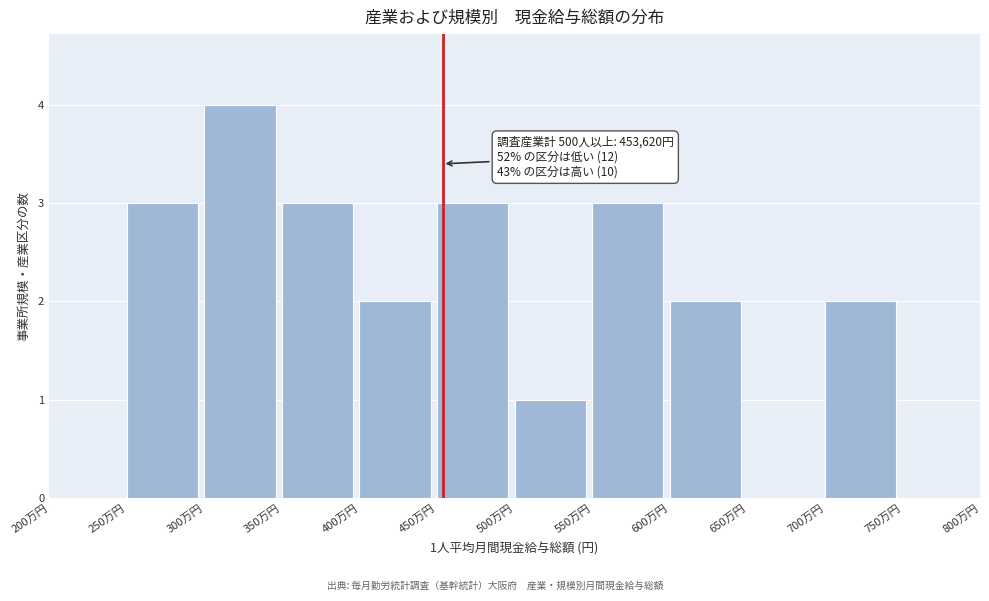

Reading right to left, list all the values displayed in this chart.

750万円=0	700万円=2	650万円=0	600万円=2	550万円=3	500万円=1	450万円=3	400万円=2	350万円=3	300万円=4	250万円=3	200万円=0